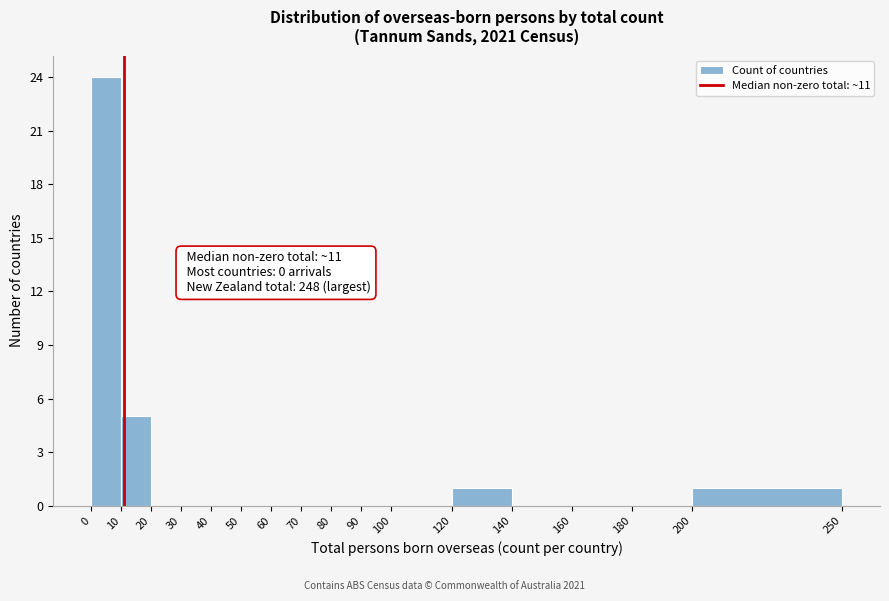

Which range on the x-axis has the tallest bar?

0 to 10